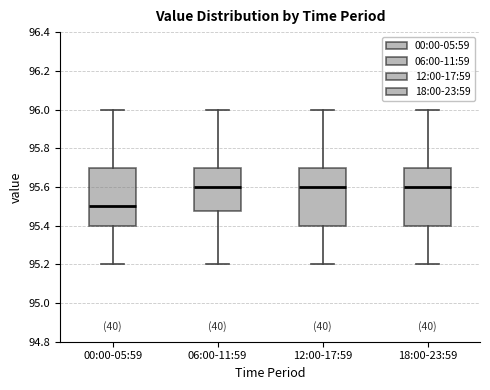

Reading left to right, read every box against the y-axis: the position of its median line, the range the box covers, and the ends of its whiskers. The values are not printed on the chart, so give them approximately, as read against the axis.

00:00-05:59: median 95.50, box 95.40 to 95.70, whiskers 95.20 to 96.00
06:00-11:59: median 95.60, box 95.48 to 95.70, whiskers 95.20 to 96.00
12:00-17:59: median 95.60, box 95.40 to 95.70, whiskers 95.20 to 96.00
18:00-23:59: median 95.60, box 95.40 to 95.70, whiskers 95.20 to 96.00